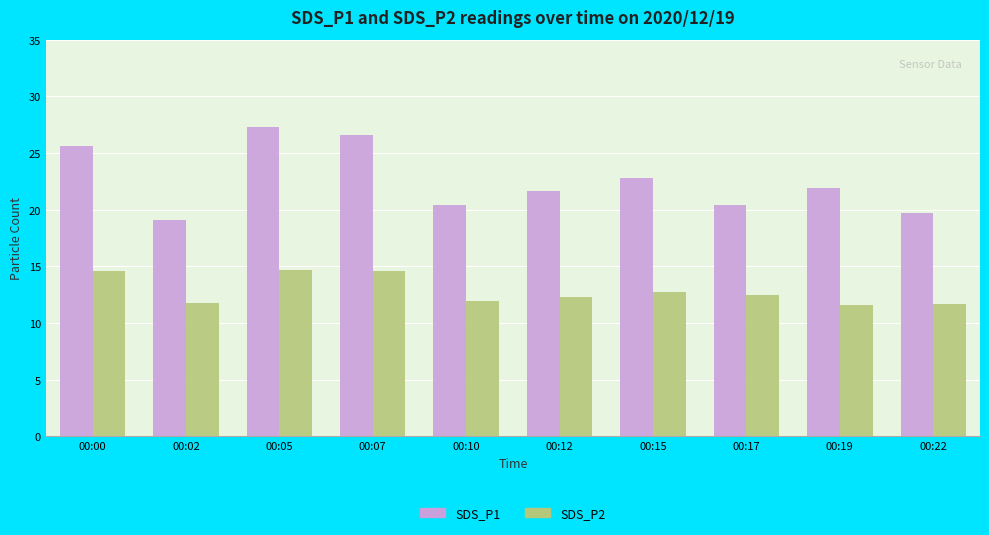

What is the average value of the SDS_P1 series?

22.6